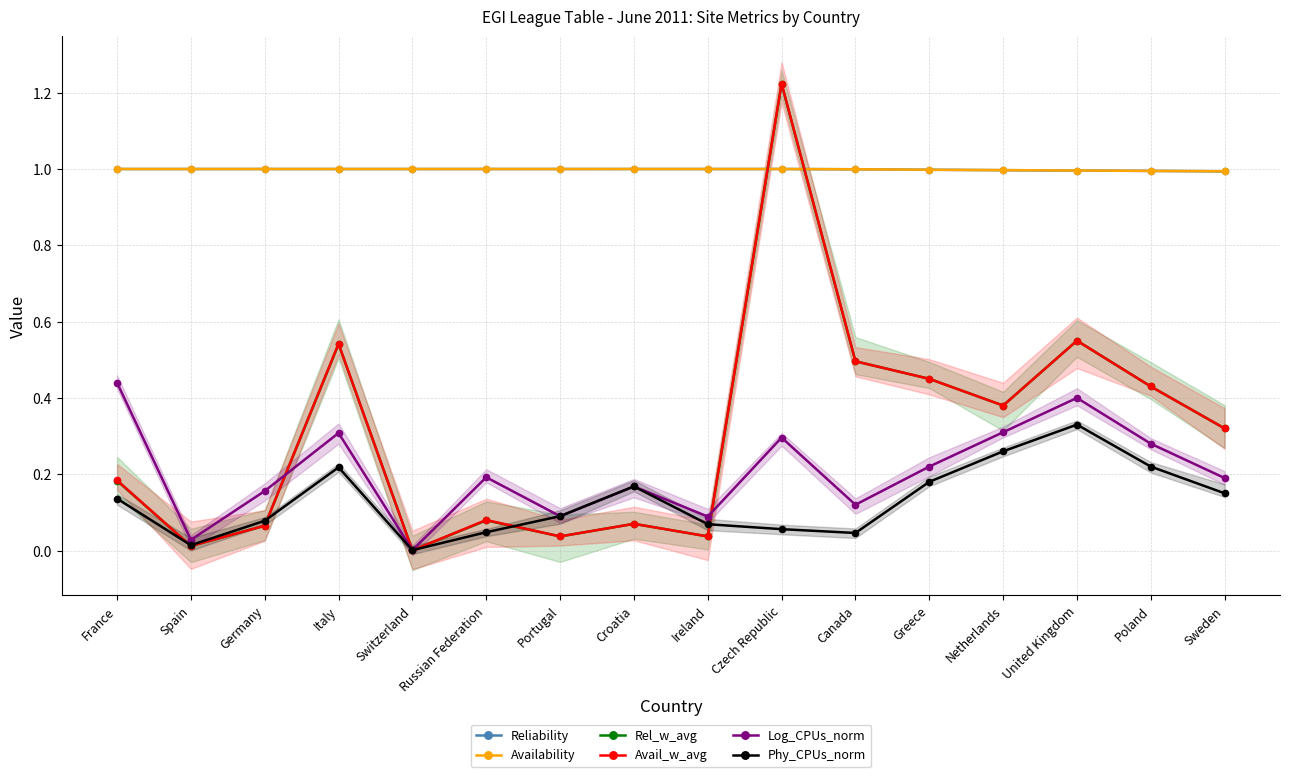

Does the chart have visible grid lines?

Yes